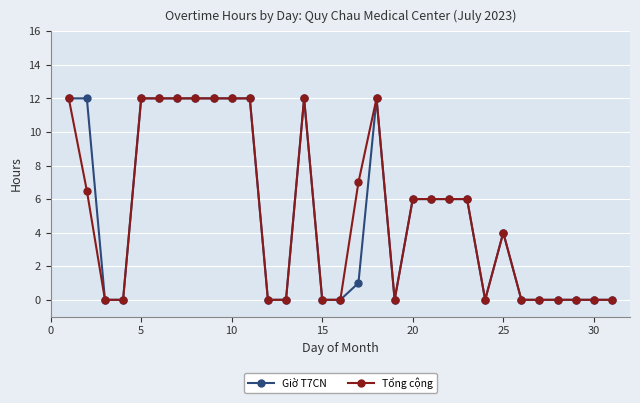

What is the value of the Tổng cộng point at the 31st from the left?

0.0